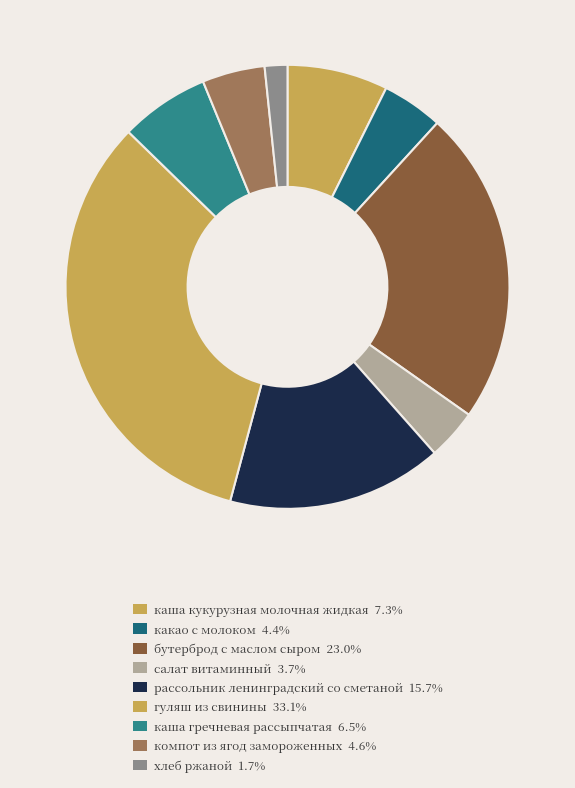

Do салат витаминный and рассольник ленинградский со сметаной together represent more than half of the pie?

No